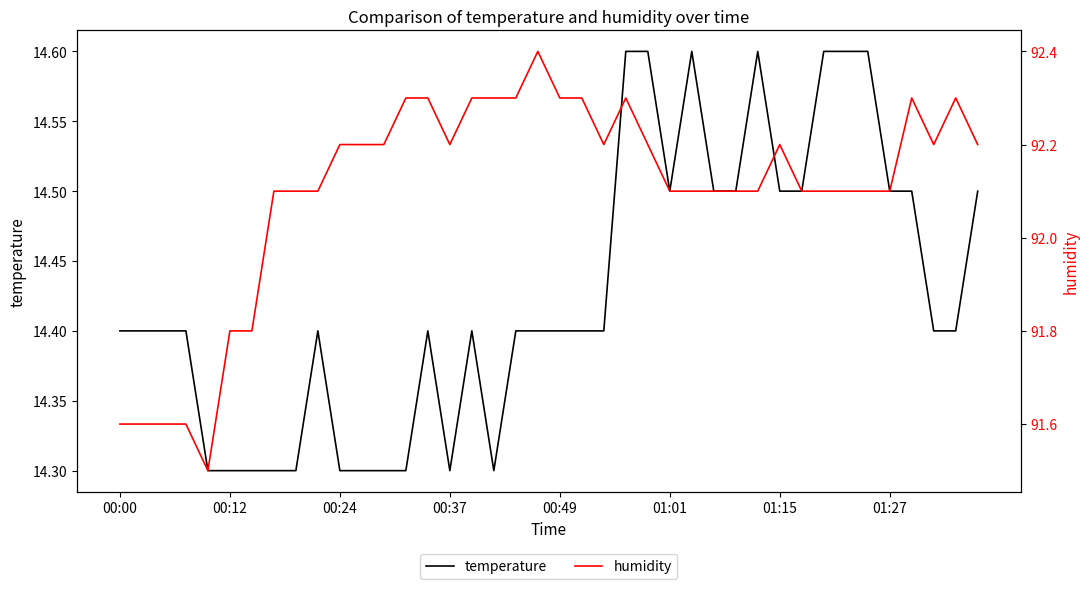

True or false: temperature has more than 0 points higher than both neighbors.

True